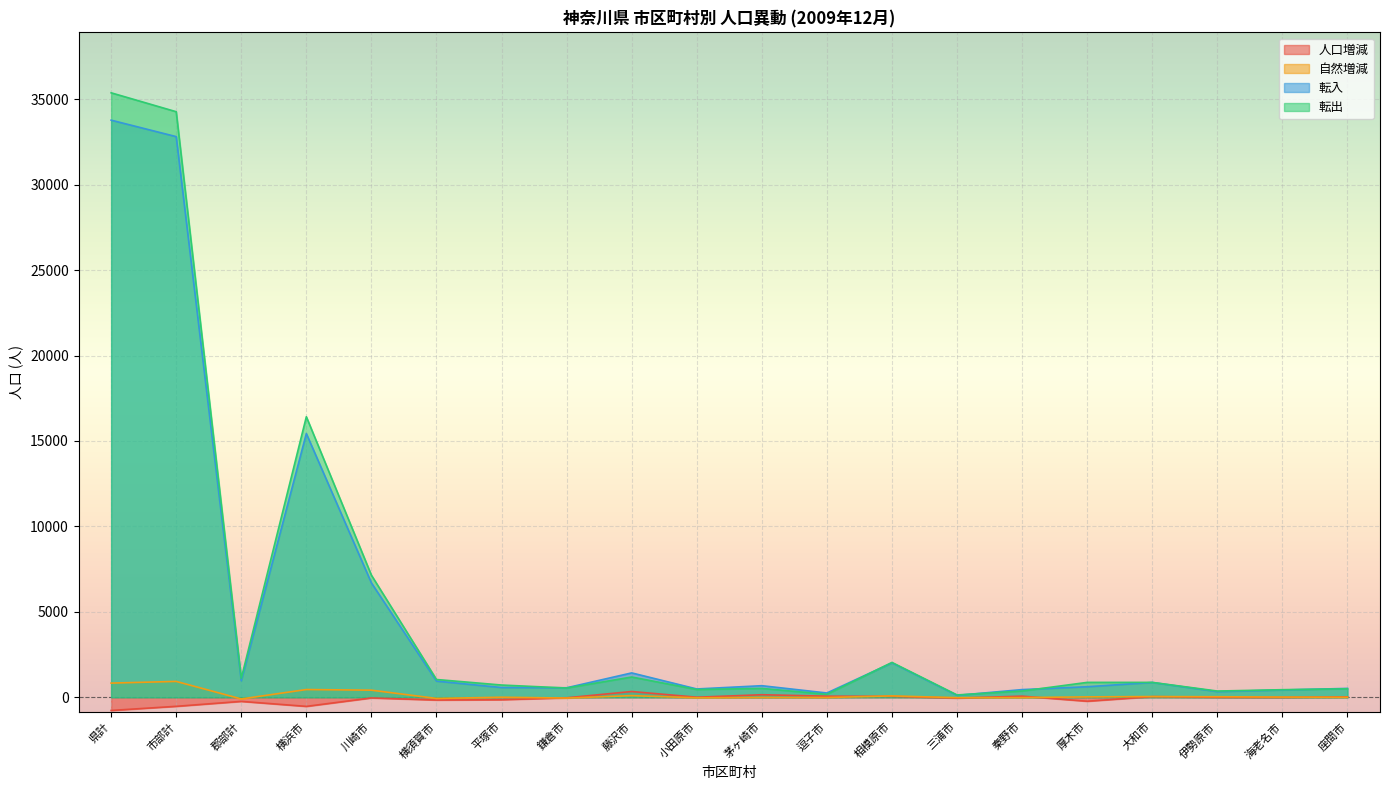

Is it true that 転出 equals 170 at 逗子市?

True